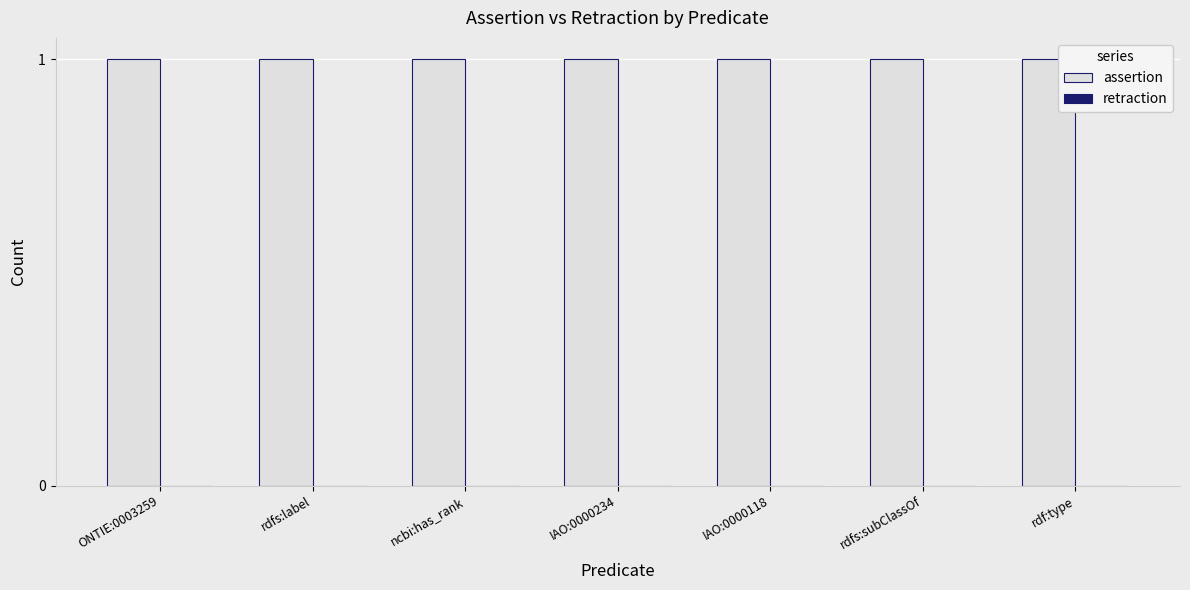

Which category has the lowest value across all series?

ONTIE:0003259